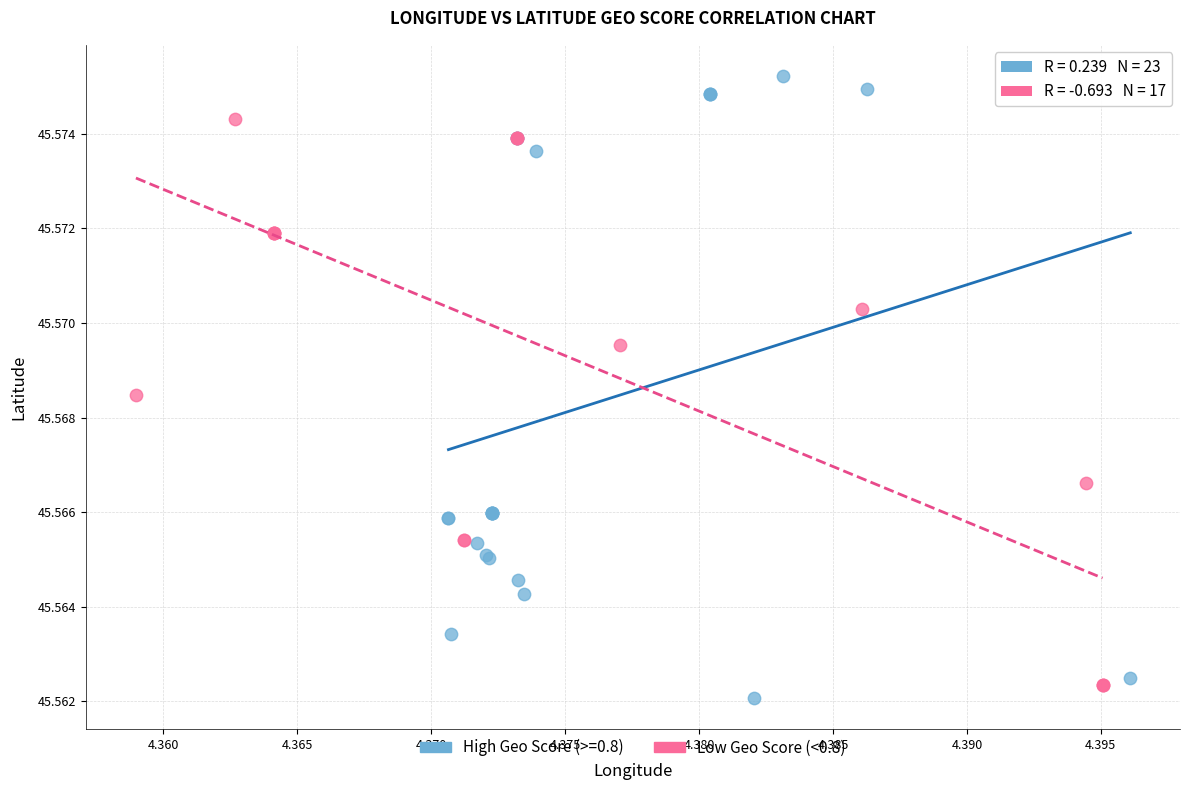

Which series contains the highest Y value?

High Geo Score (>=0.8)